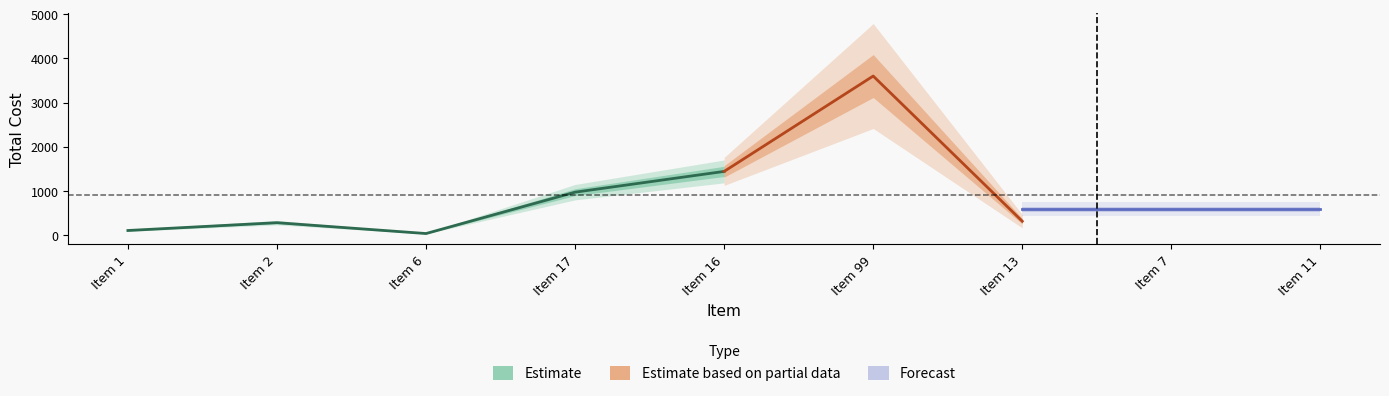

What is the difference between the second highest and minimum values?

1407